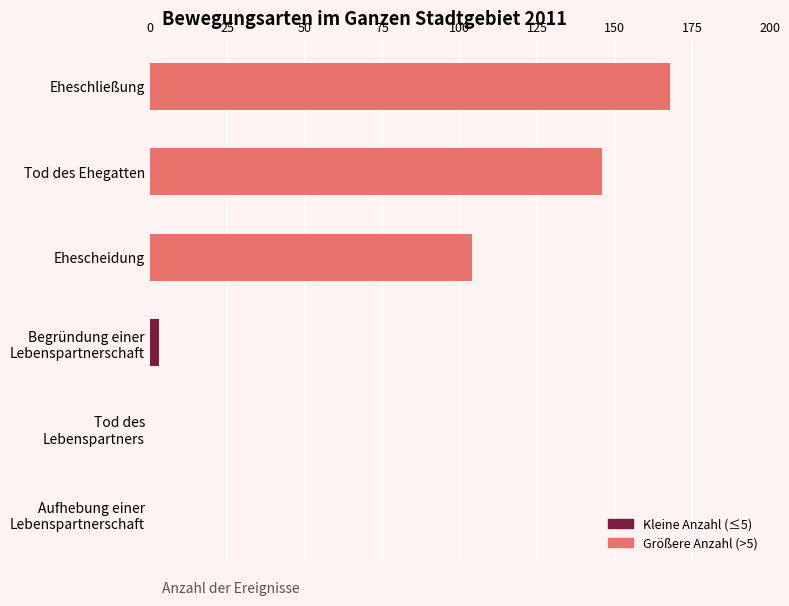

Is it true that the value at Ehescheidung is 104?

True